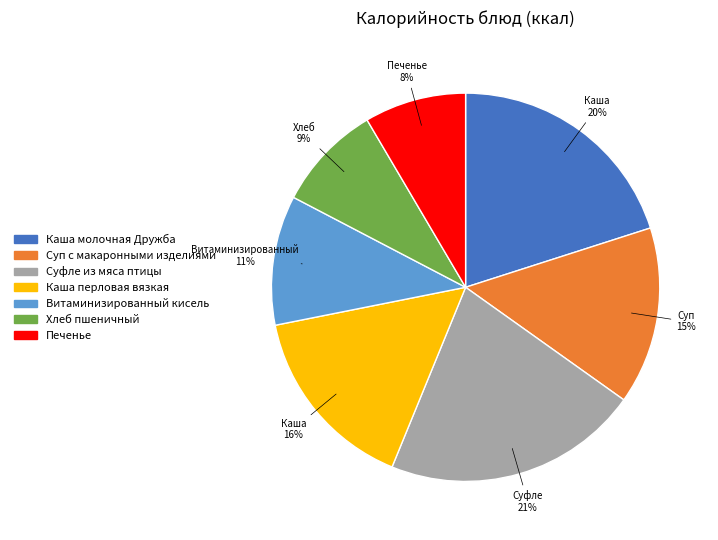

How many slices are in this pie chart?

7